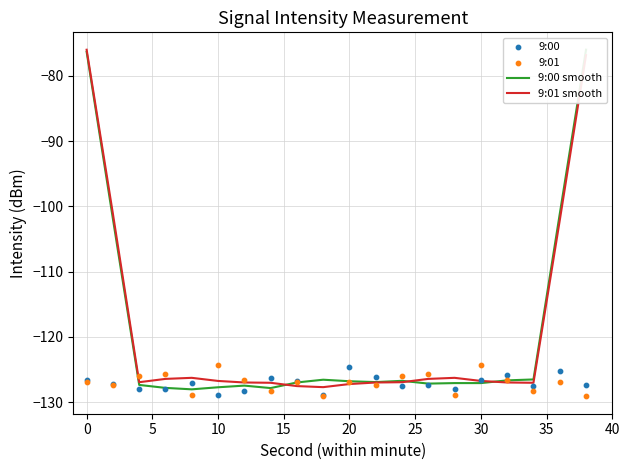

What are all the series names shown in the legend?

9:00 smooth, 9:01 smooth, 9:00, 9:01